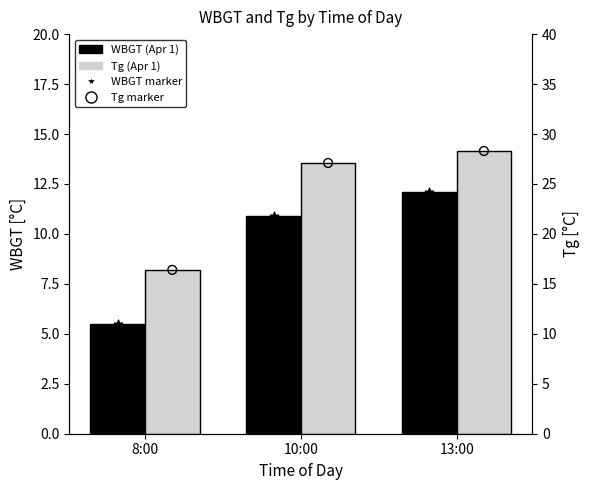

What are all the series names shown in the legend?

WBGT, WBGT marker, Tg, Tg marker